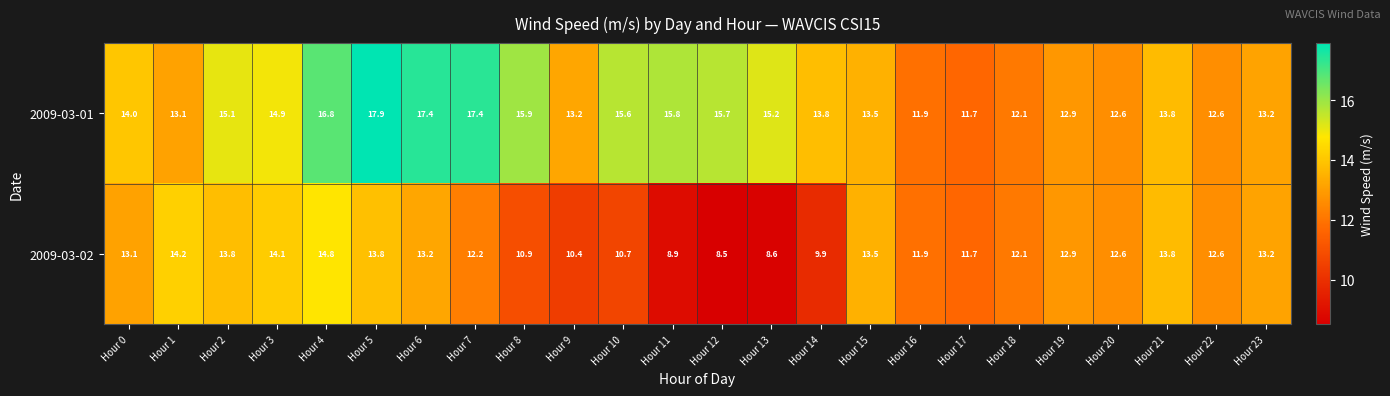

How many series are shown in this chart?

2